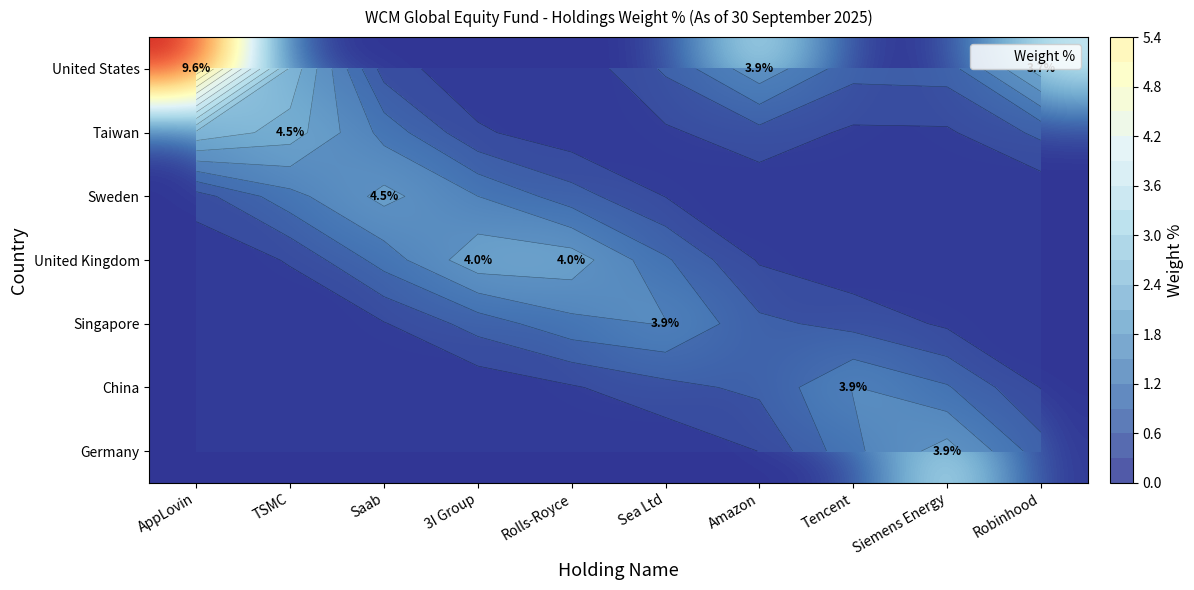

What is the difference between the maximum and second lowest values in the Taiwan series?

4.5